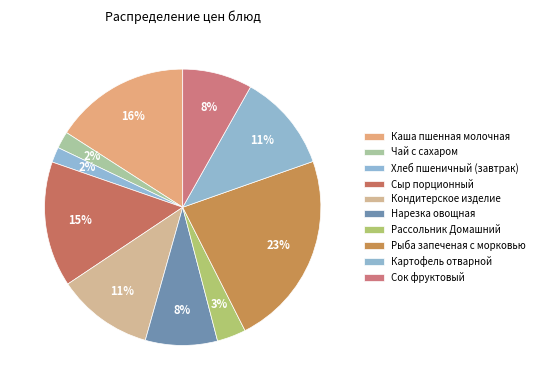

Is Рассольник Домашний the majority of the pie?

No